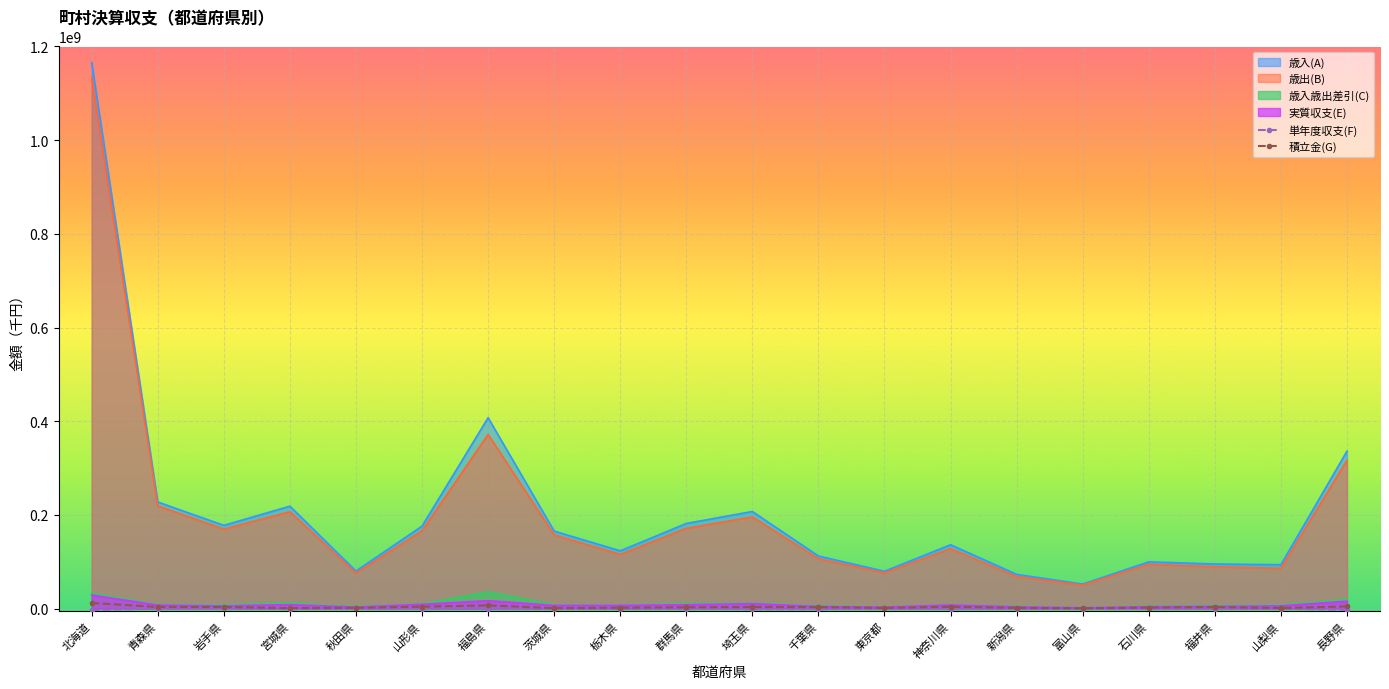

True or false: 積立金(G) and 単年度収支(F) cross at least once.

False